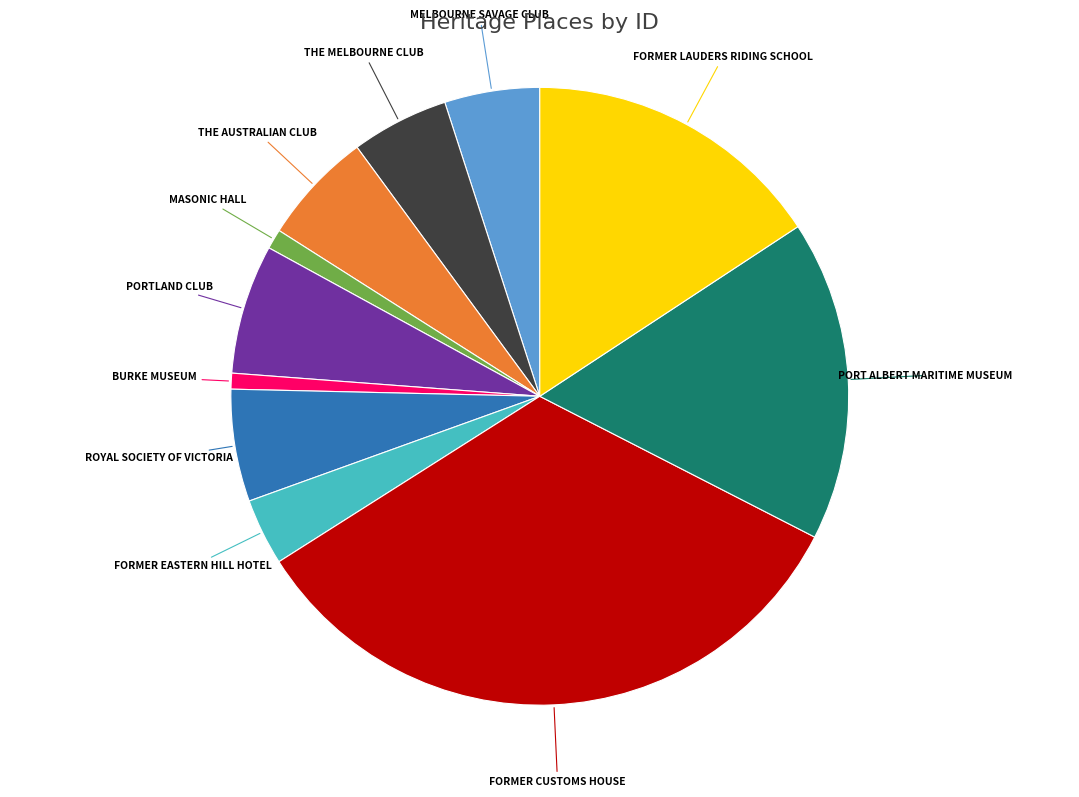

Does any single category account for the majority?

No